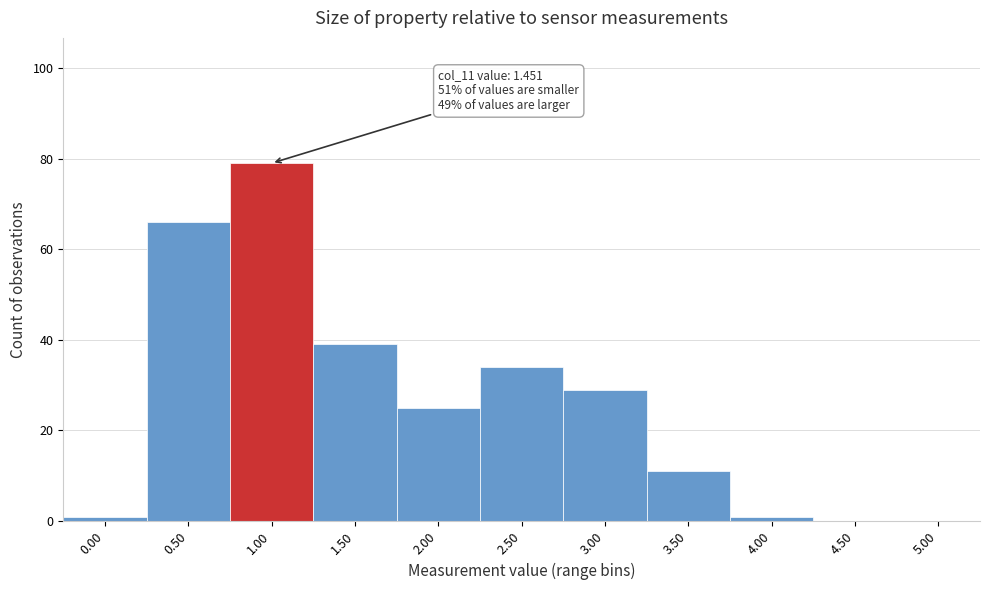

Reading right to left, transcribe all the data shown in this chart.

5.00=0	4.50=0	4.00=1	3.50=11	3.00=29	2.50=34	2.00=25	1.50=39	1.00=79	0.50=66	0.00=1